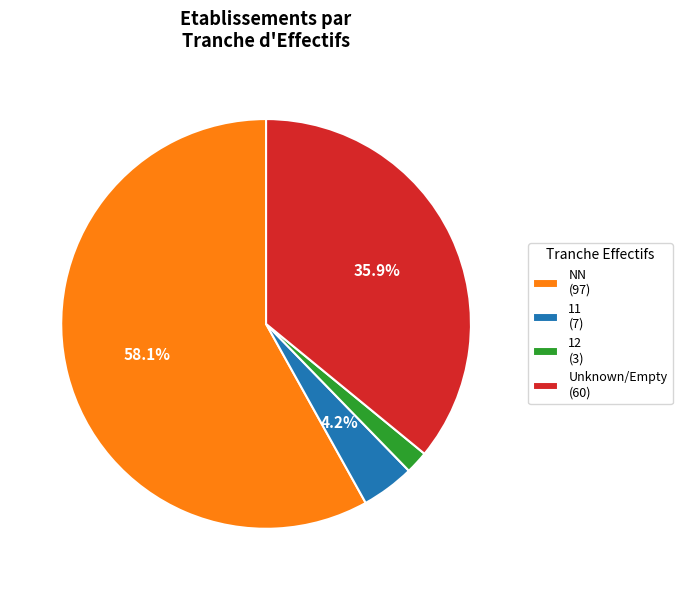

Which category accounts for the majority?

NN (97)